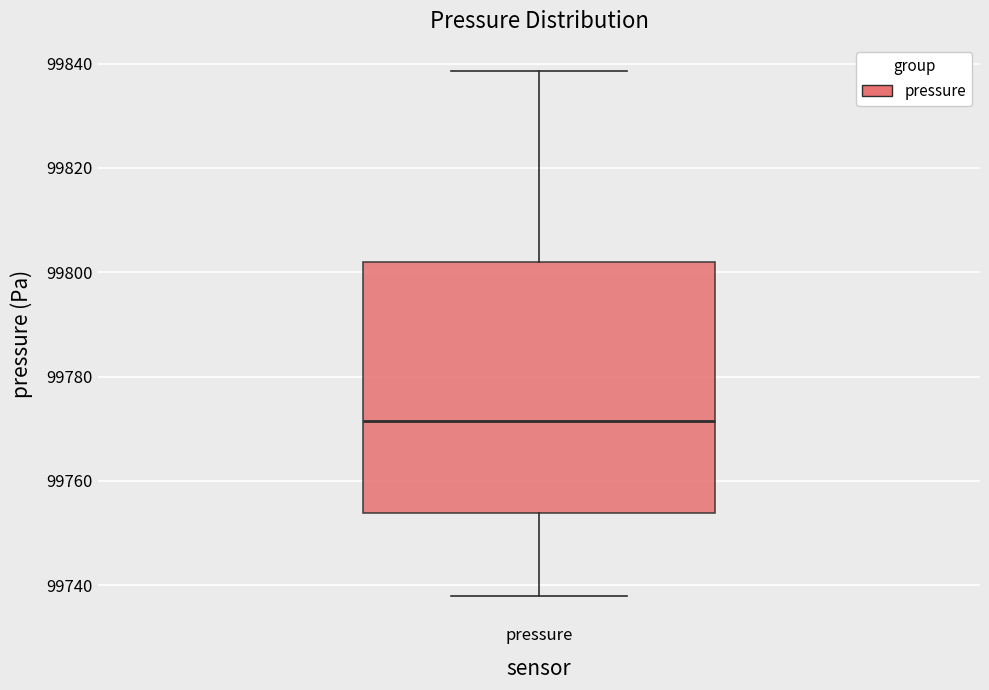

Transcribe this box plot: give where the median line is, the range the box spans, and where the two whiskers end, as read against the y-axis. The values are not printed on the chart, so give them approximately, as read against the axis.

median 99772, box 99754 to 99802, whiskers 99738 to 99838